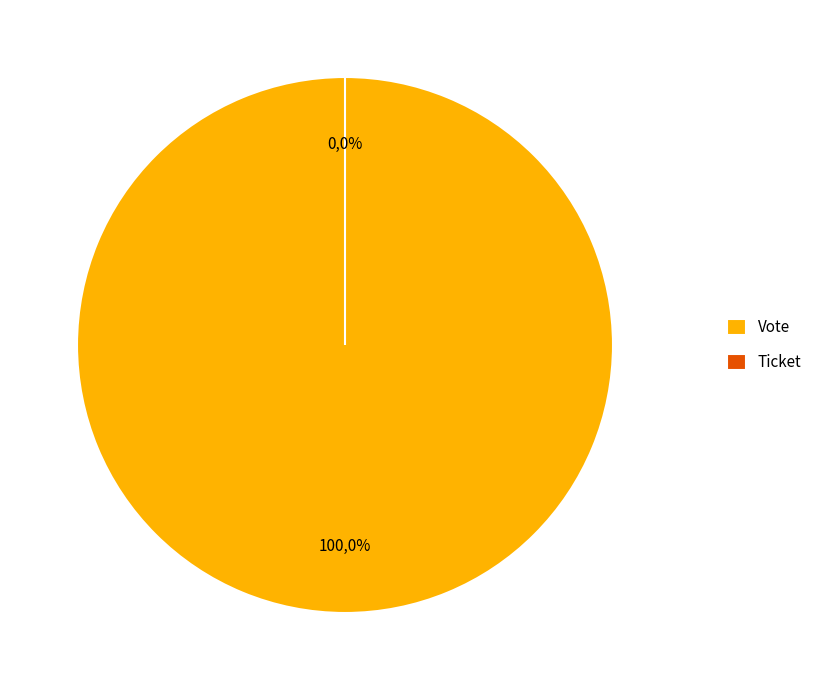

To the nearest percent, what is the difference between the Vote and Ticket slice percentages?

100%